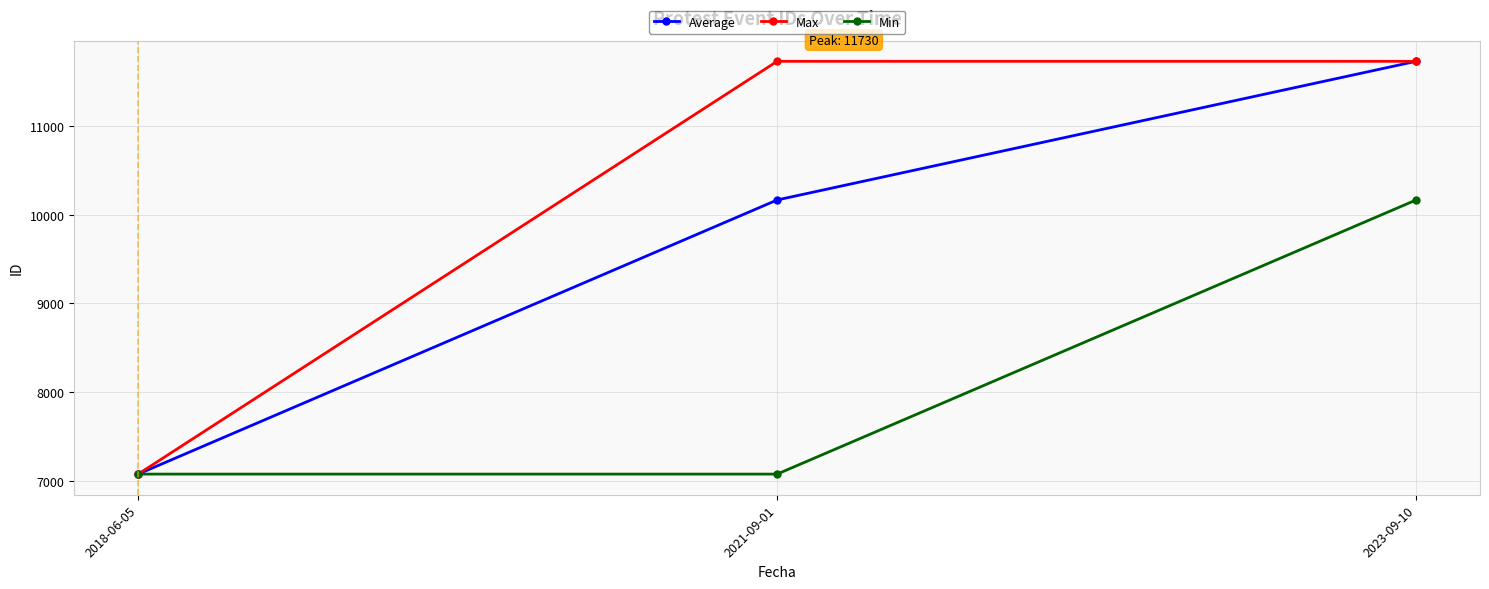

Does the chart display data point markers on the line(s)?

Yes